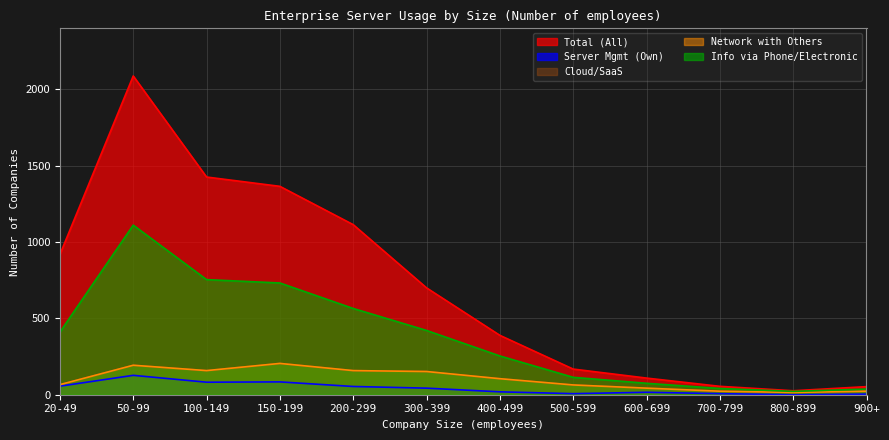

What is the label of the 10th point from the right?

100-149